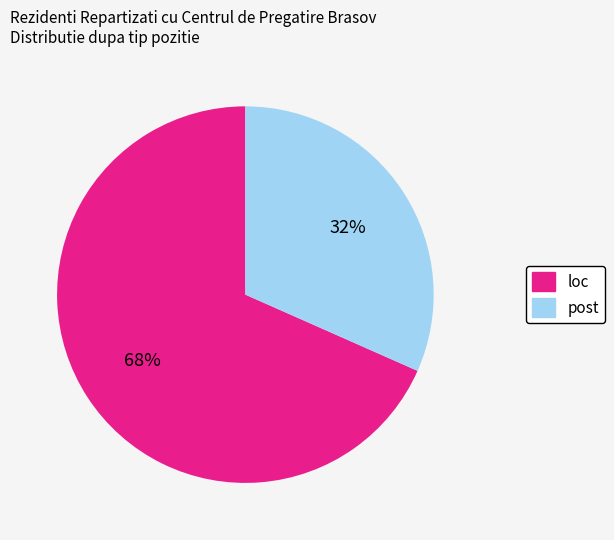

Approximately how many times larger is the value at post compared to loc?

0.5